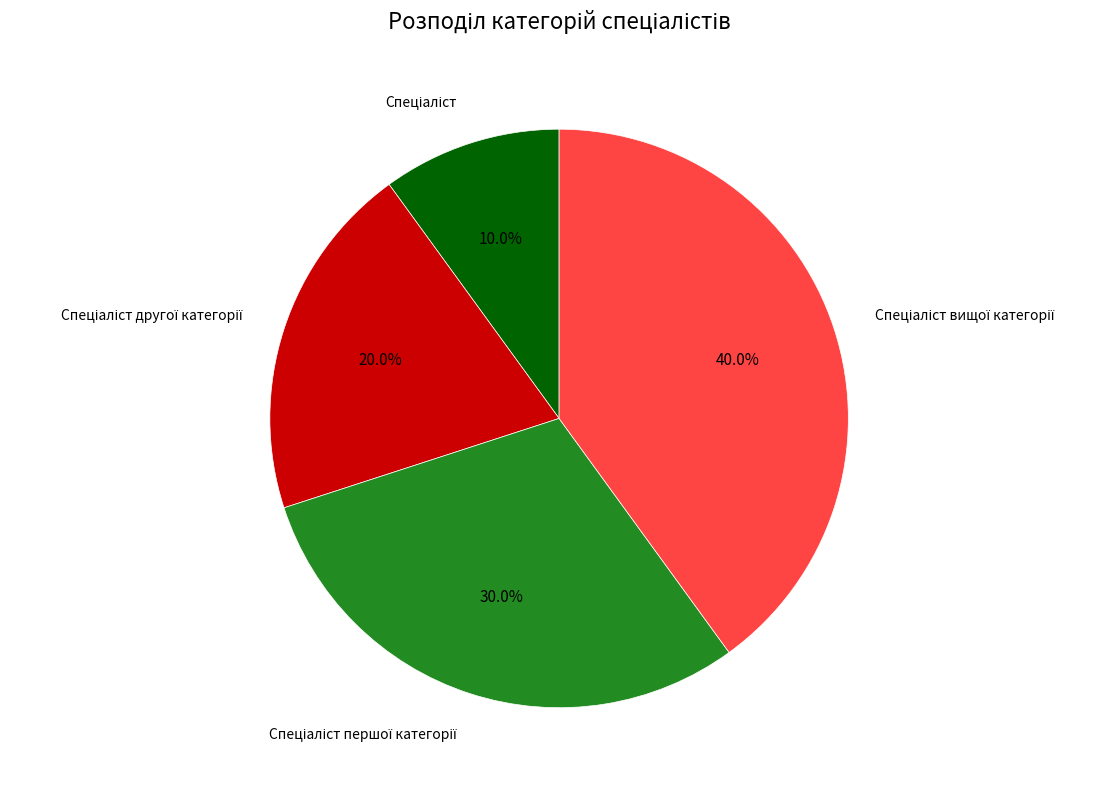

Is there a majority slice in this chart?

No